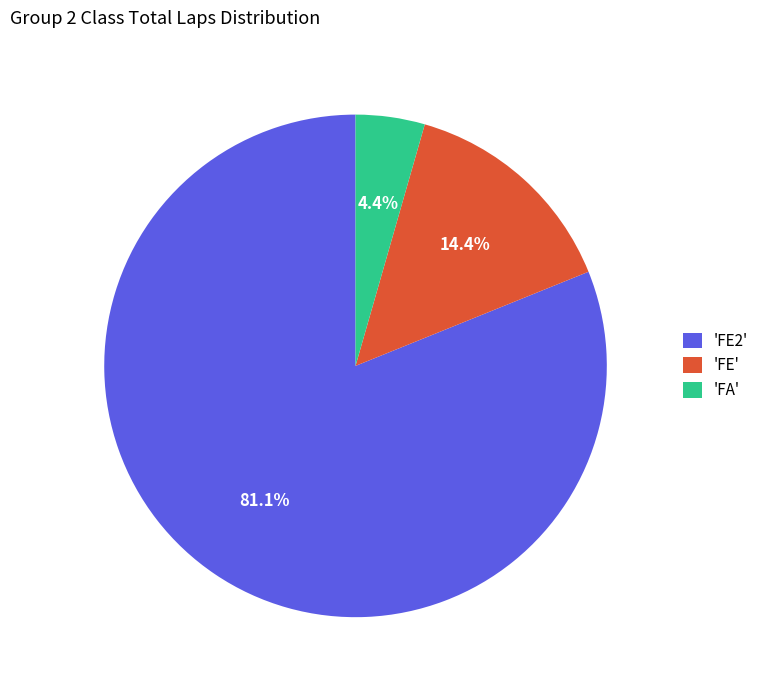

To the nearest percent, what is the difference between the largest and smallest slice percentages?

77%